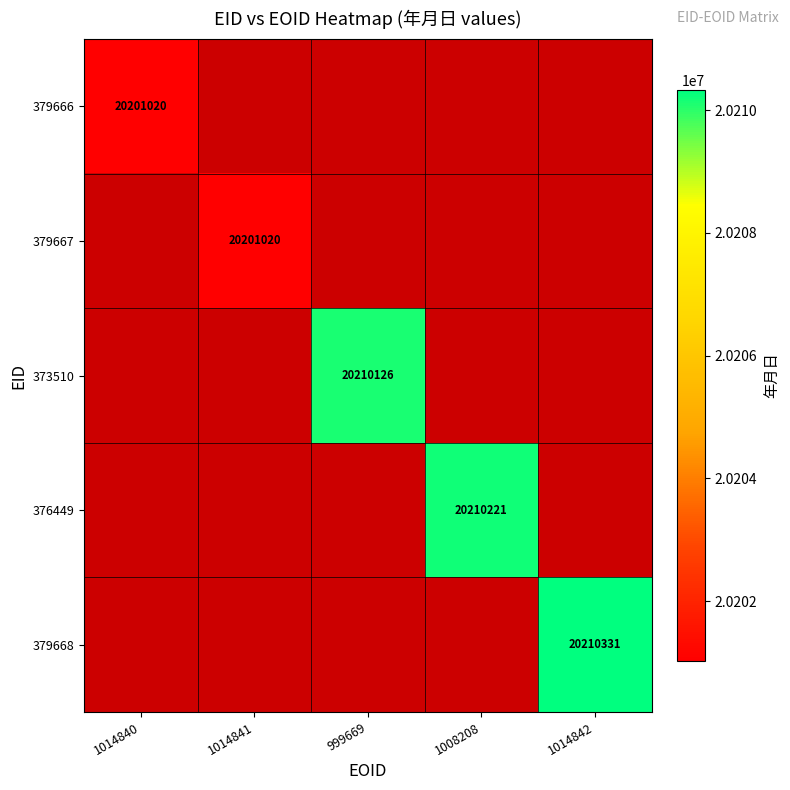

True or false: 376449 has a value of 20210221 at 1008208.

True